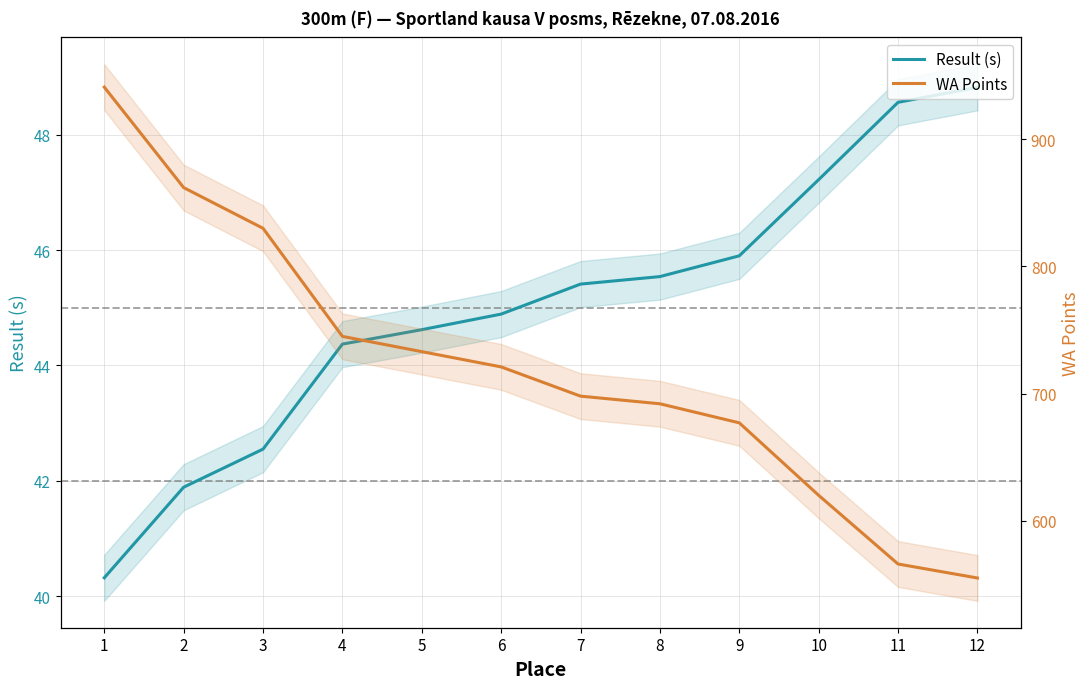

Which category has the highest value across all series?

1